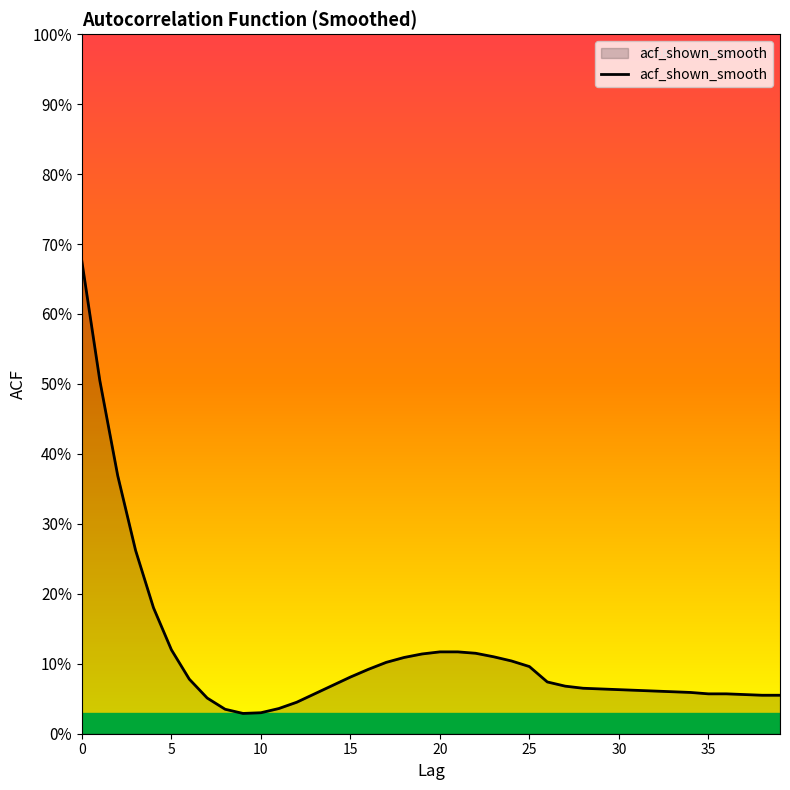

Reading left to right, extract all data points from this chart.

0.7	0.5	0.4	0.3	0.2	0.1	0.1	0.1	0.0	0.0	0.0	0.0	0.0	0.1	0.1	0.1	0.1	0.1	0.1	0.1	0.1	0.1	0.1	0.1	0.1	0.1	0.1	0.1	0.1	0.1	0.1	0.1	0.1	0.1	0.1	0.1	0.1	0.1	0.1	0.1